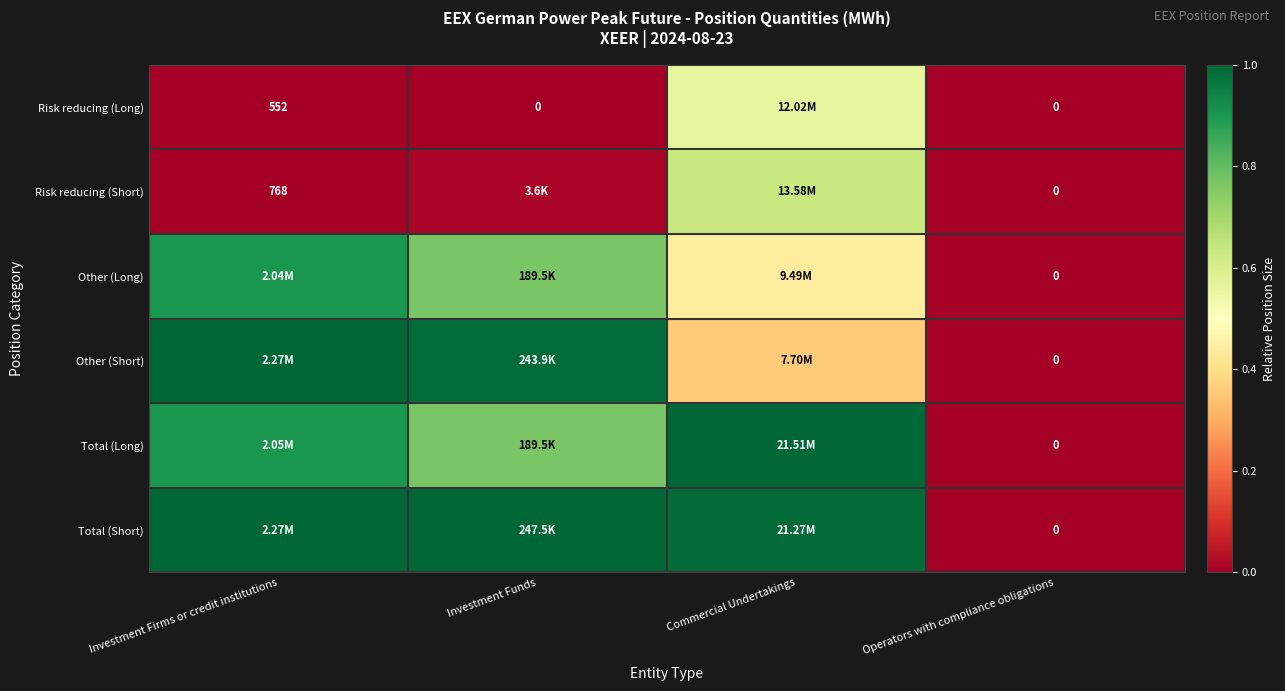

What is the spread (max minus min) of values at Commercial Undertakings?

0.6